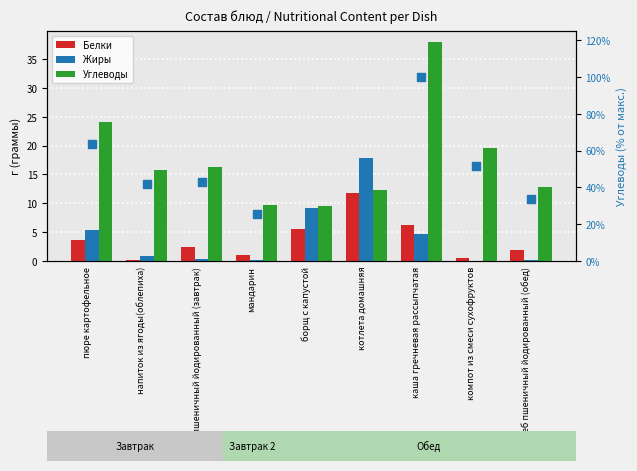

At which category is the sum across all series the highest?

каша гречневая рассыпчатая